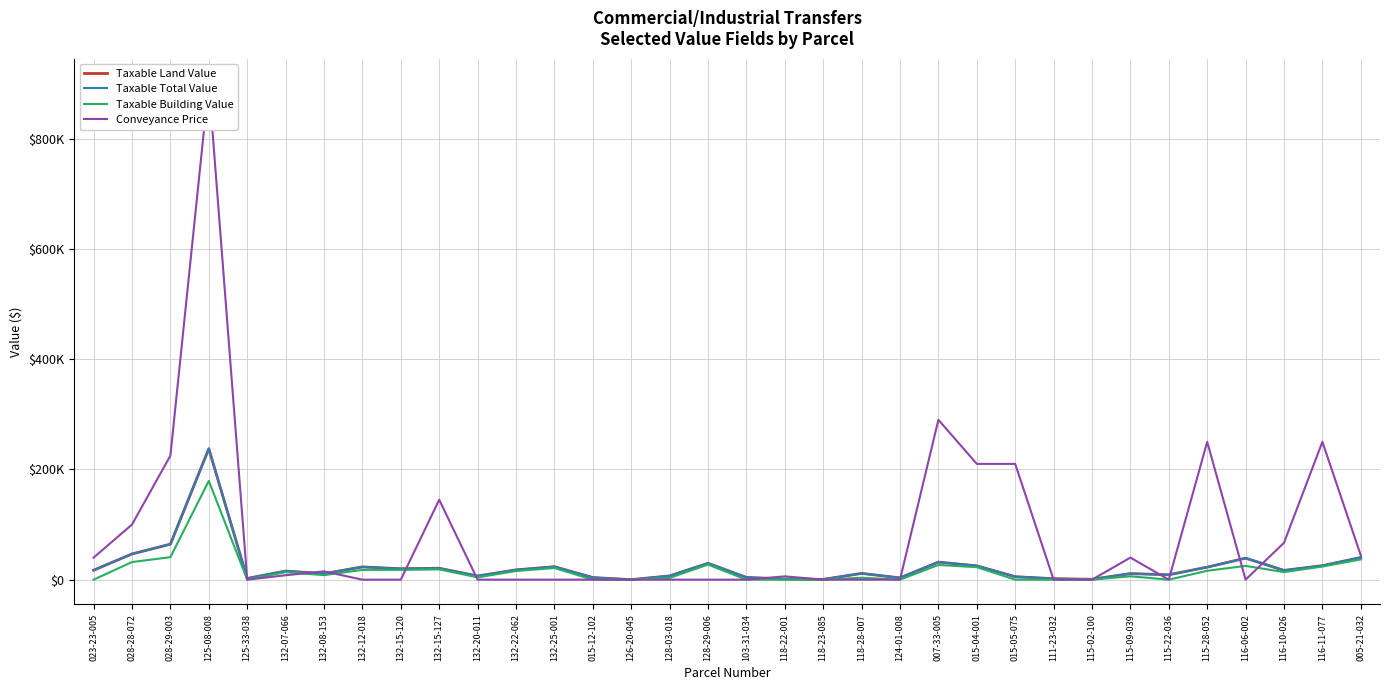

At which category does the chart reach its minimum across all series?

023-23-005